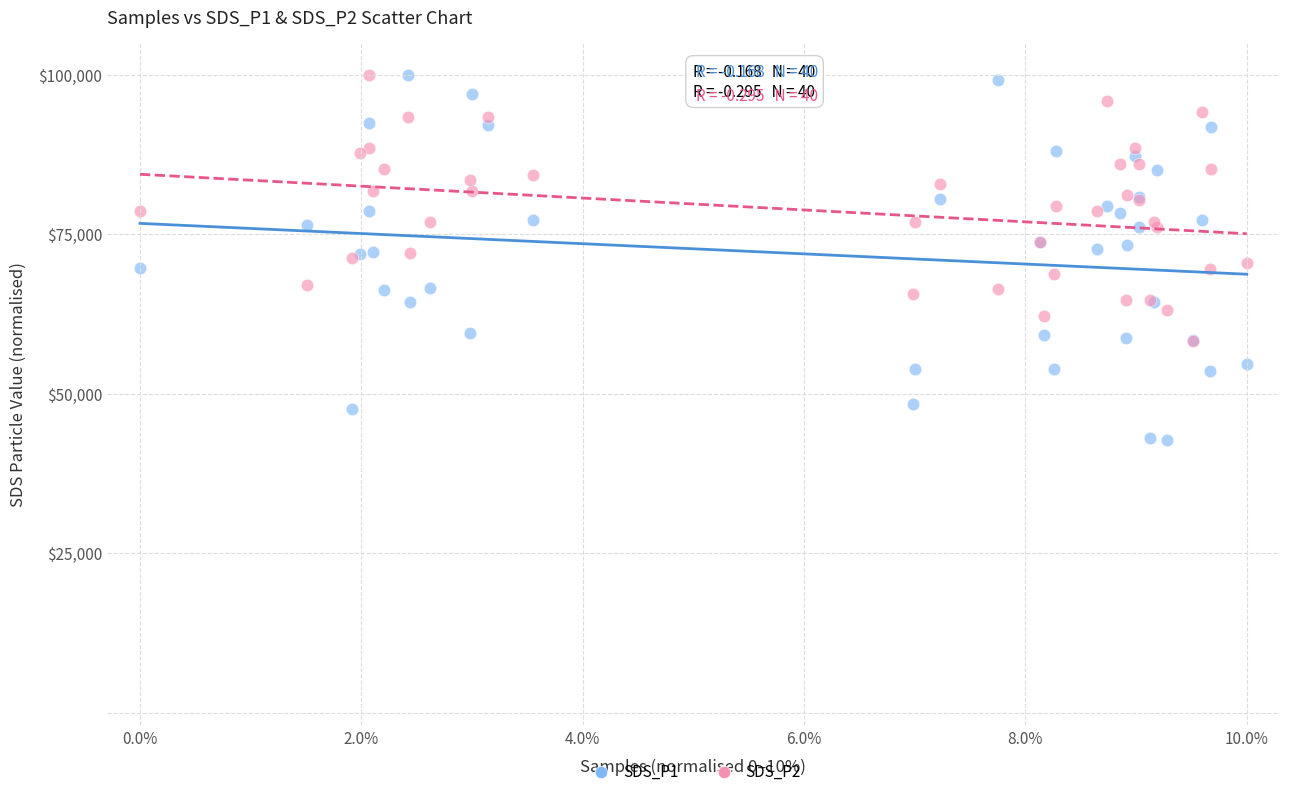

Which series has the largest Y range (max minus min)?

SDS_P1